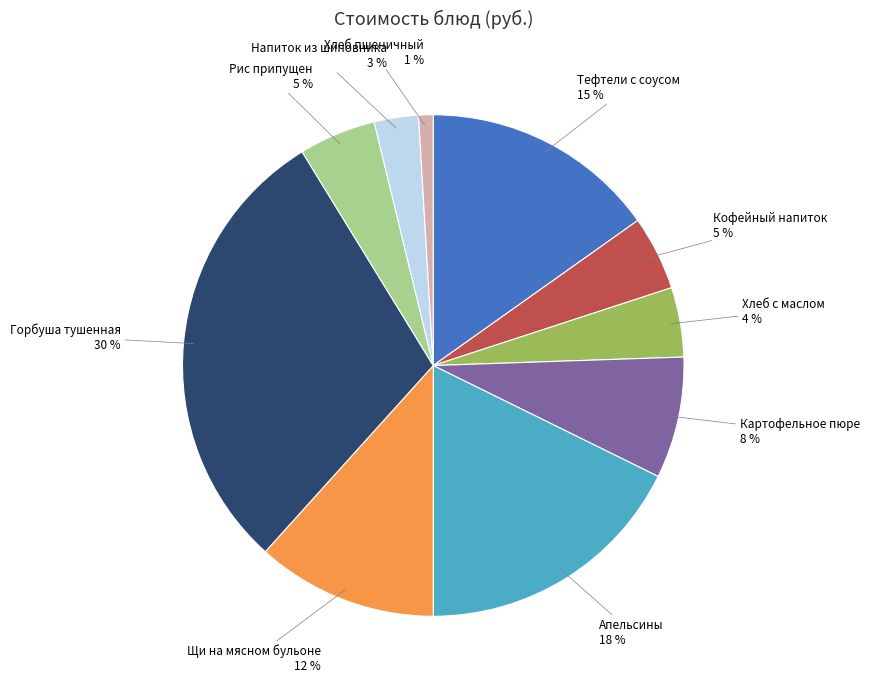

Which has a higher value, Щи на мясном бульоне or Рис припущен?

Щи на мясном бульоне